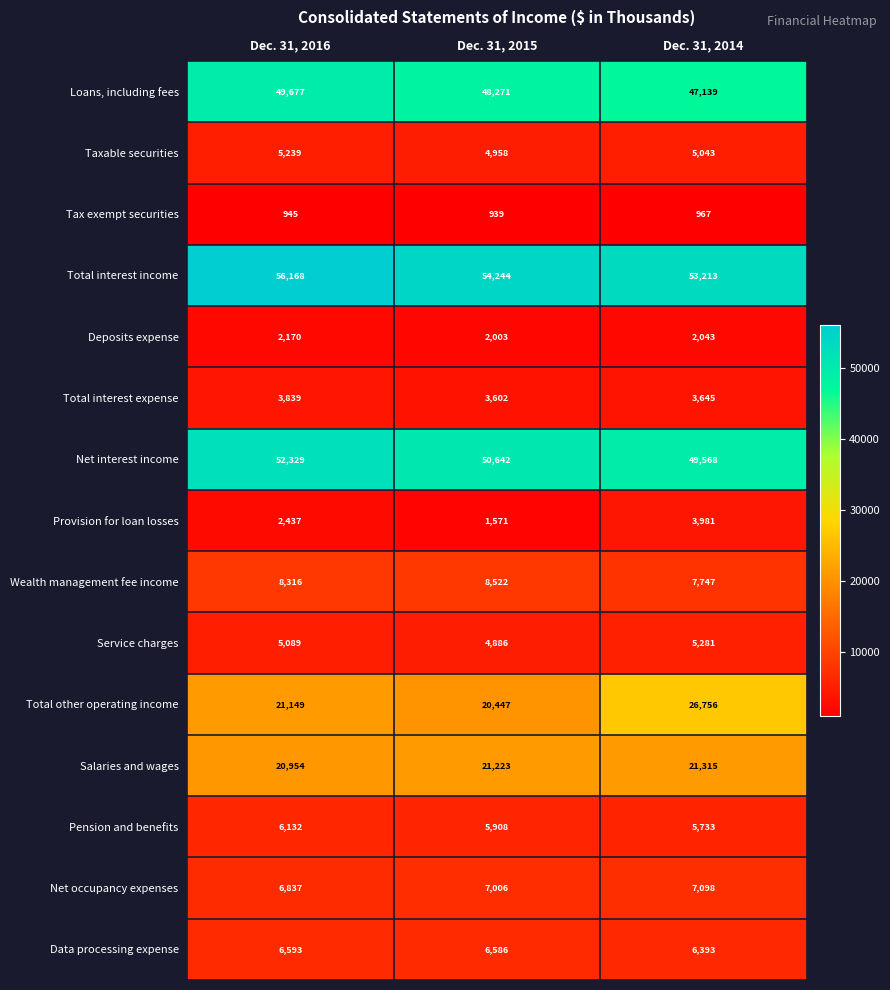

What is the sum of all Data processing expense values?

19572